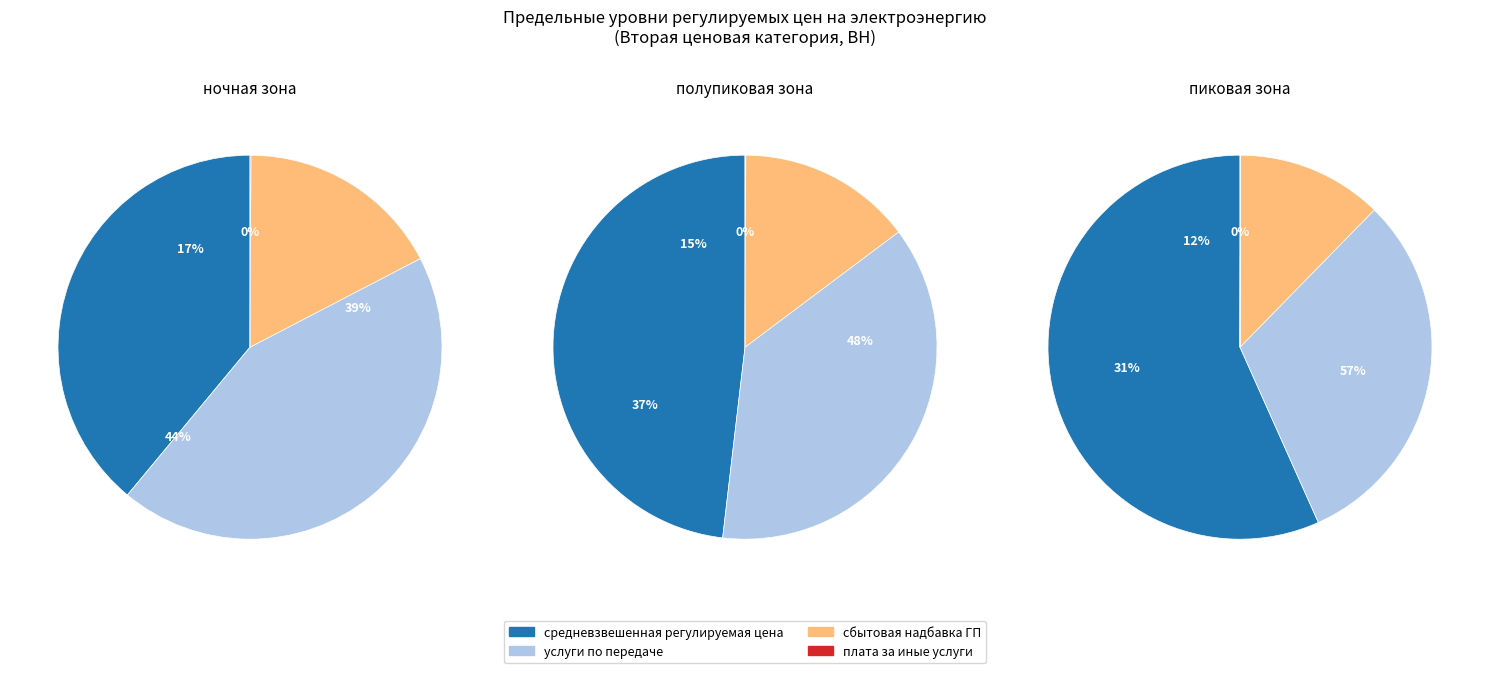

What percentage is the средневзвешенная регулируемая цена slice, to the nearest percent?

57%